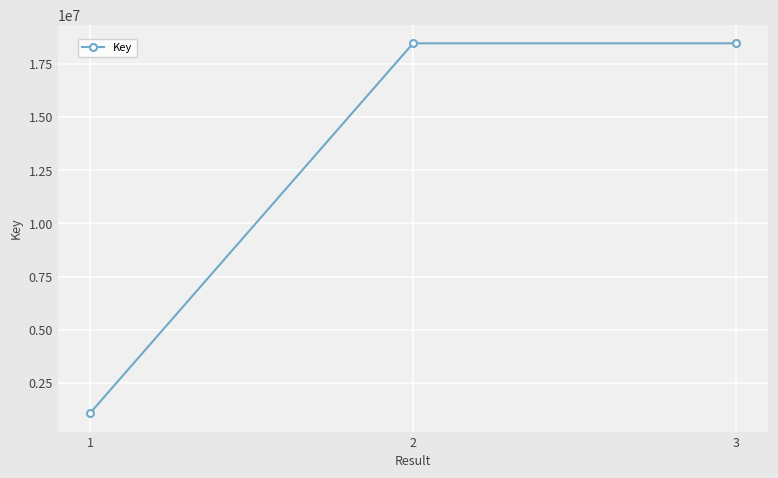

Read the value at 2, to the nearest 100.

18472200